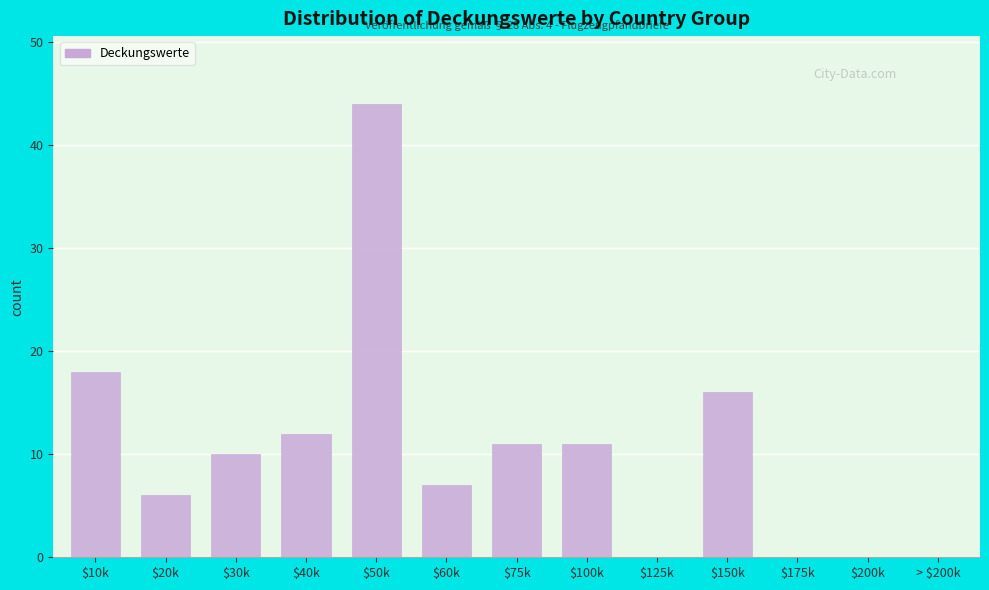

The value at $200k is 0. True or false?

True